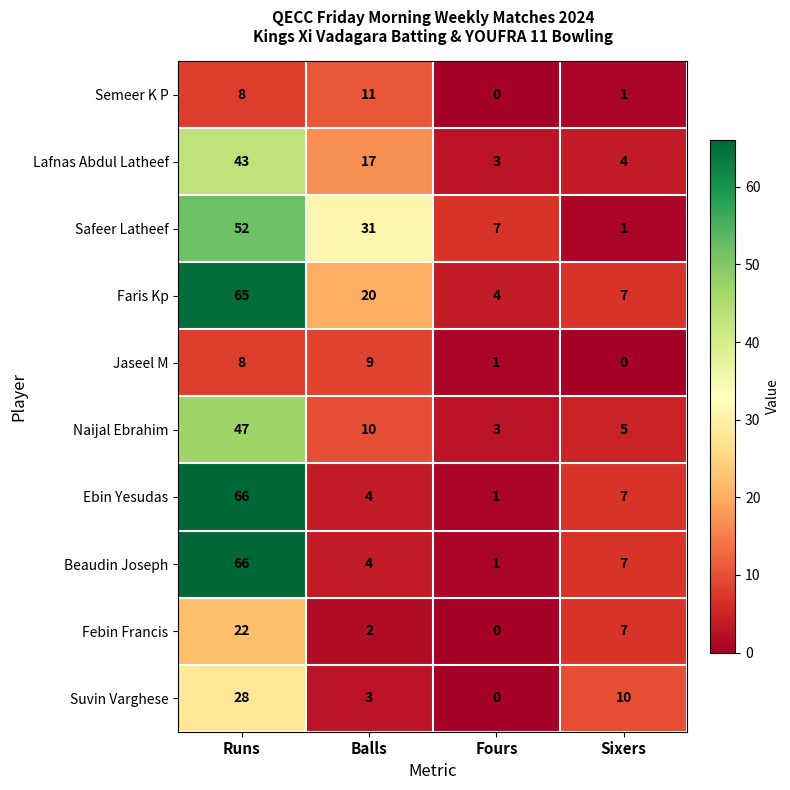

What is the sum of the Safeer Latheef values at Fours and Balls?

38